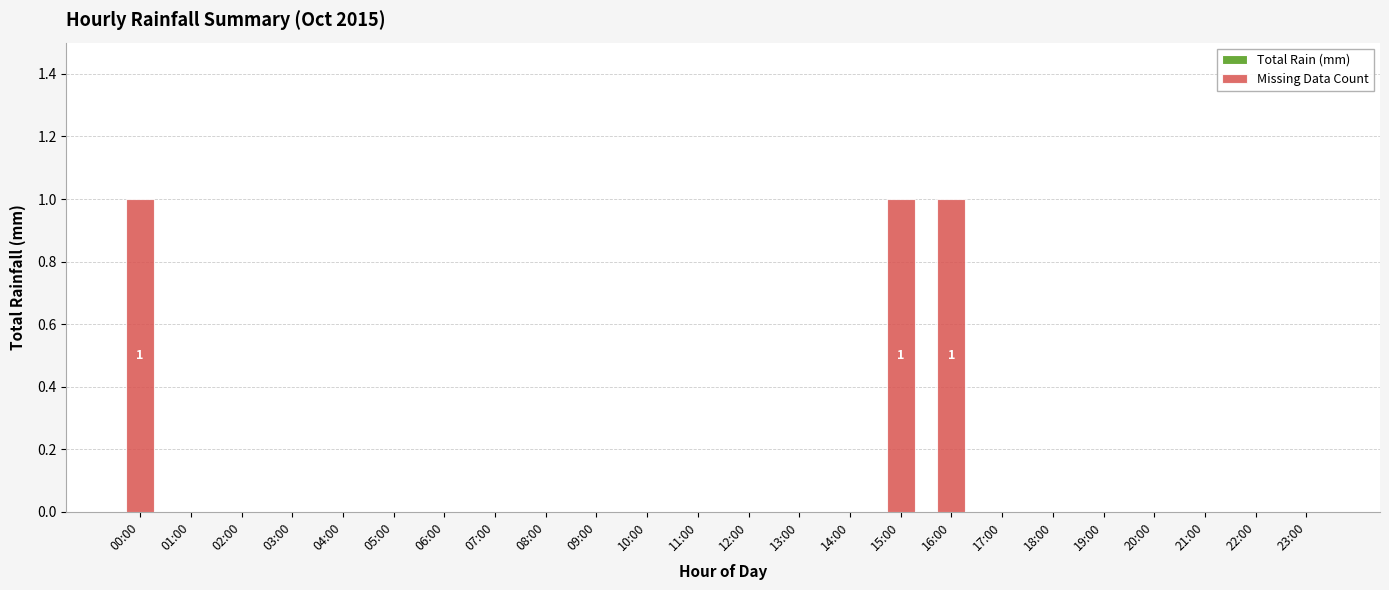

The chart shows a value of 1 at 21:00. True or false?

False